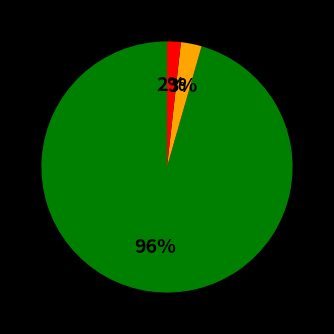

To the nearest percent, what is the average slice percentage?

33%